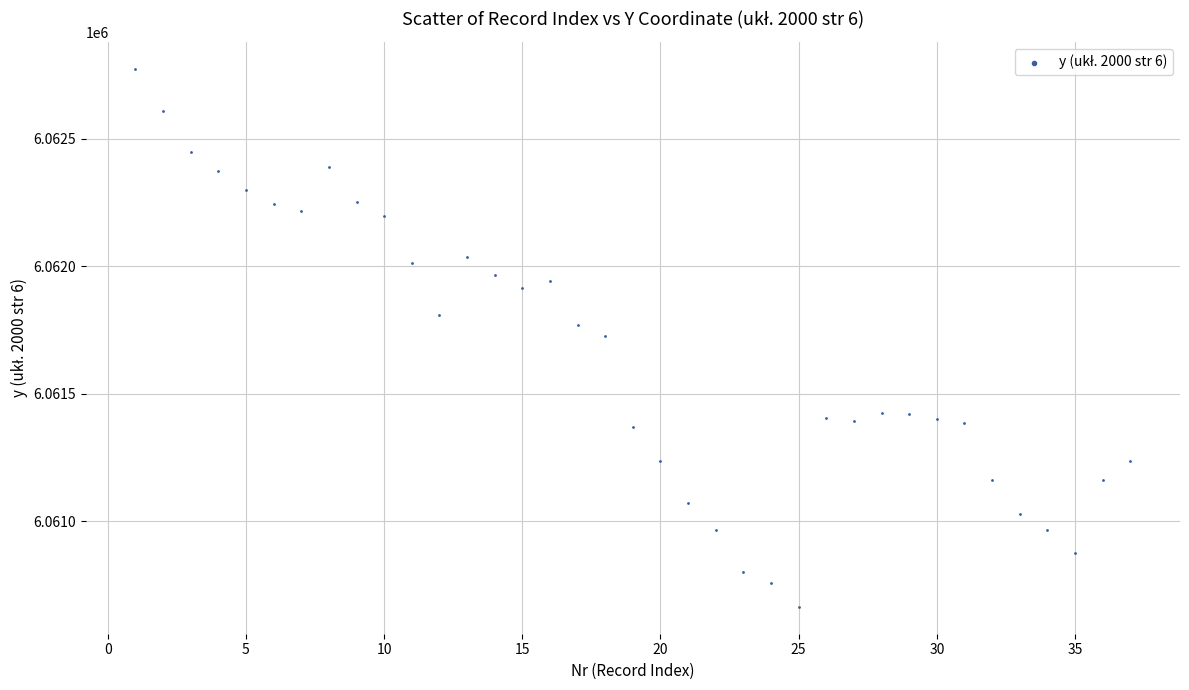

What is the range of X values (max minus min)?

36